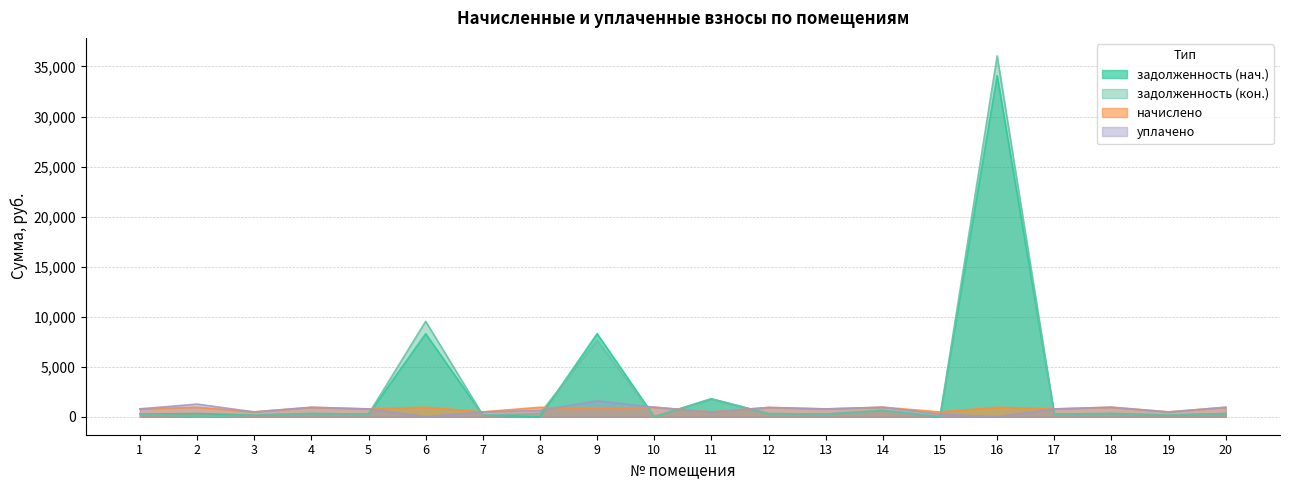

The уплачено series shows 1448.3 at 4. True or false?

False